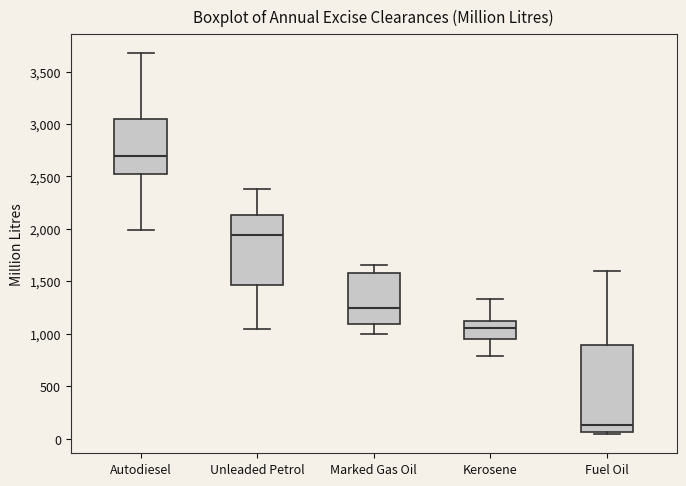

Reading left to right, transcribe this box plot: for each box, give where its median line is, the range the box spans, and where its two whiskers end, as read against the y-axis. The values are not printed on the chart, so give them approximately, as read against the axis.

Autodiesel: median 2700, box 2500 to 3050, whiskers 2000 to 3700
Unleaded Petrol: median 1950, box 1450 to 2150, whiskers 1050 to 2400
Marked Gas Oil: median 1250, box 1100 to 1600, whiskers 1000 to 1650
Kerosene: median 1050, box 950 to 1100, whiskers 800 to 1350
Fuel Oil: median 150, box 50 to 900, whiskers 50 (just below the box's lower edge) to 1600